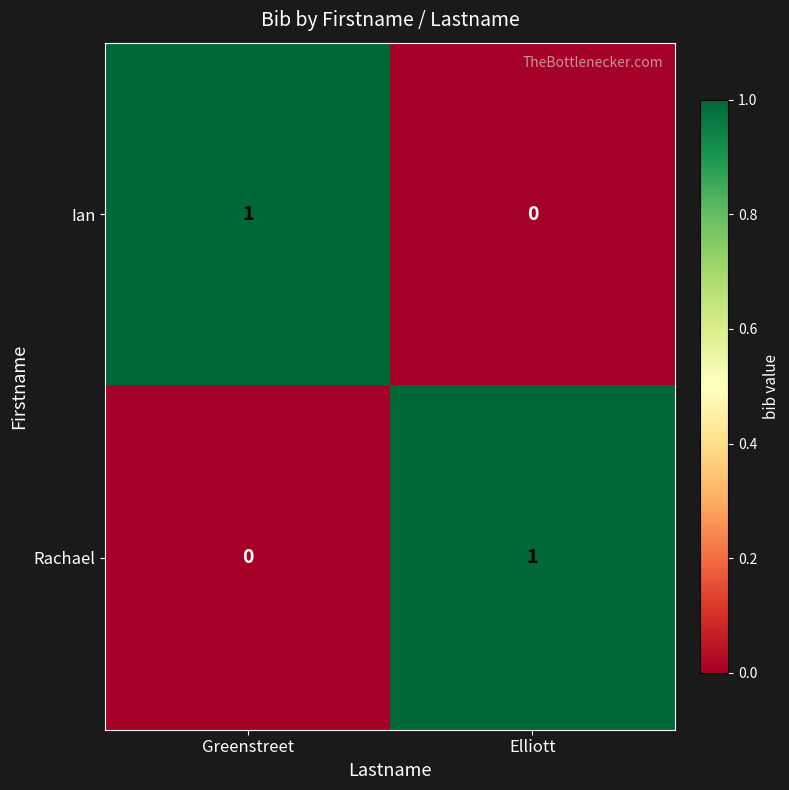

Reading right to left, extract all data points from this chart.

Ian: 0	1
Rachael: 1	0